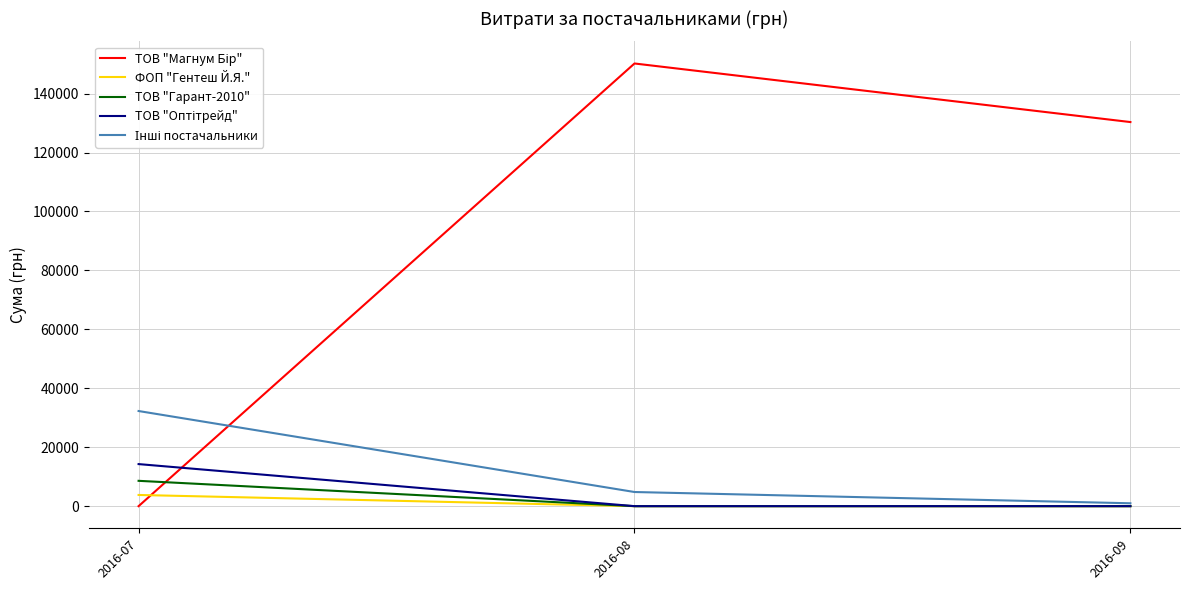

What is the greatest value displayed?

150228.0